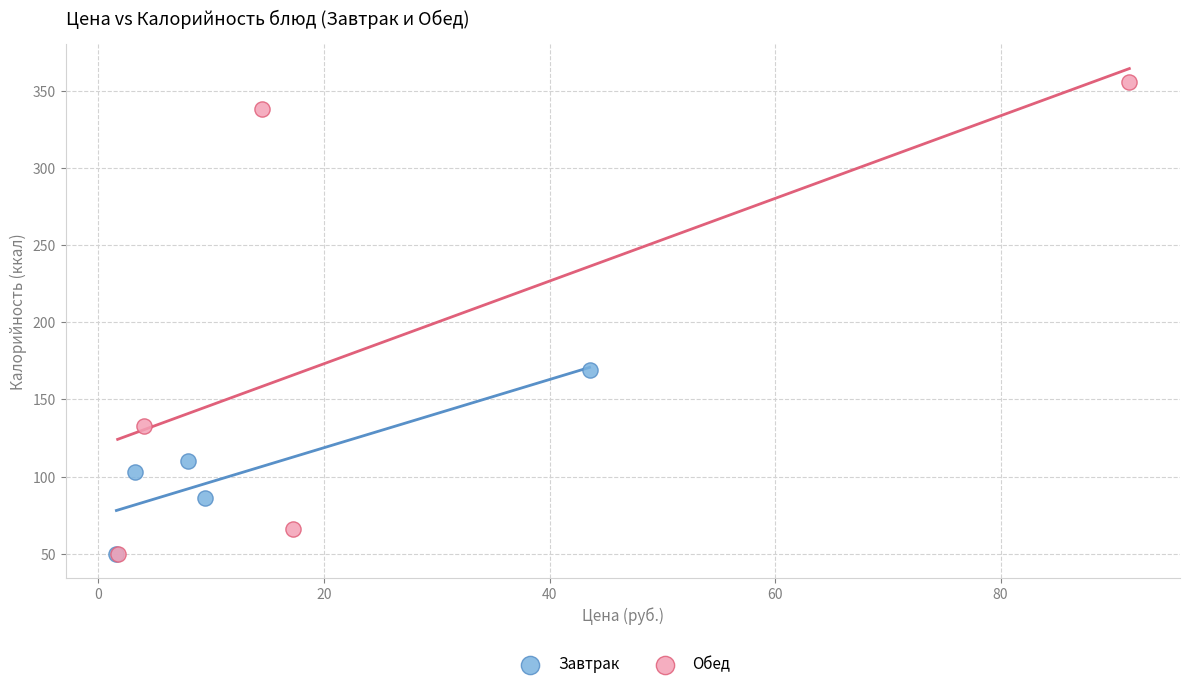

Which series has the largest Y range (max minus min)?

Обед